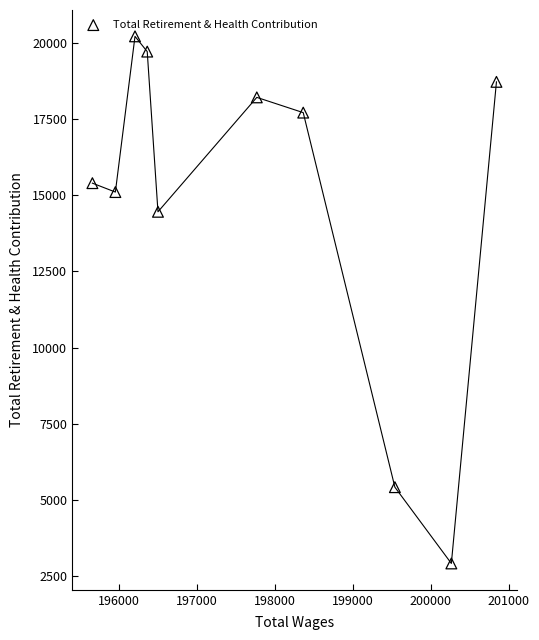

What Y value in the scatter plot is closest to 11568?

14458